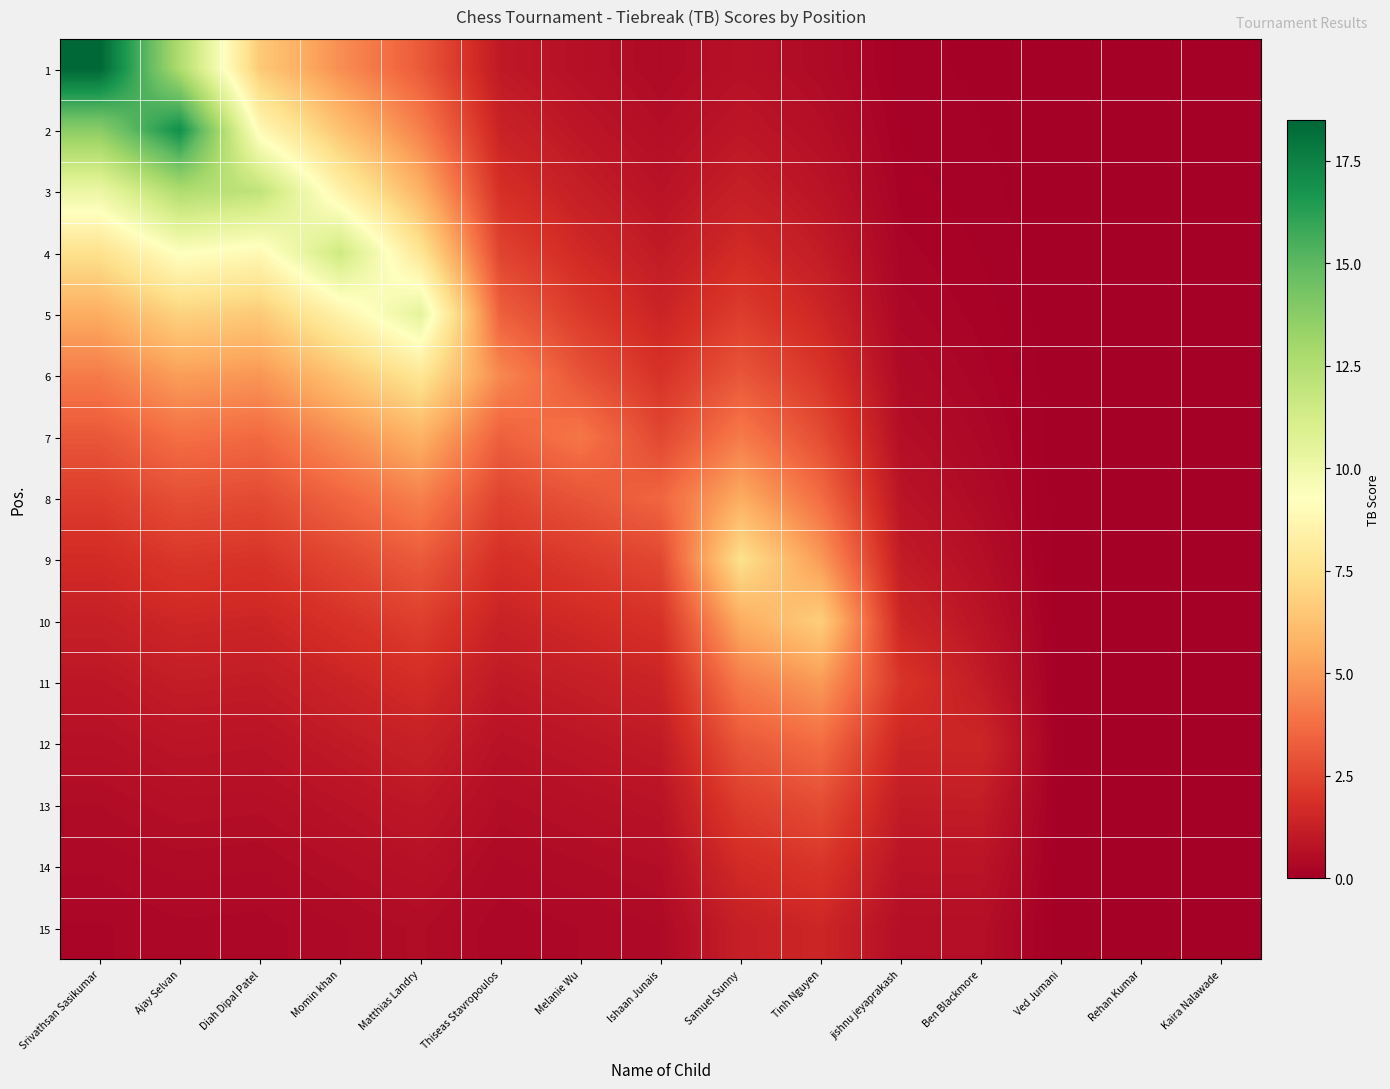

Between Melanie Wu and Ben Blackmore, which series saw the biggest shift?

7